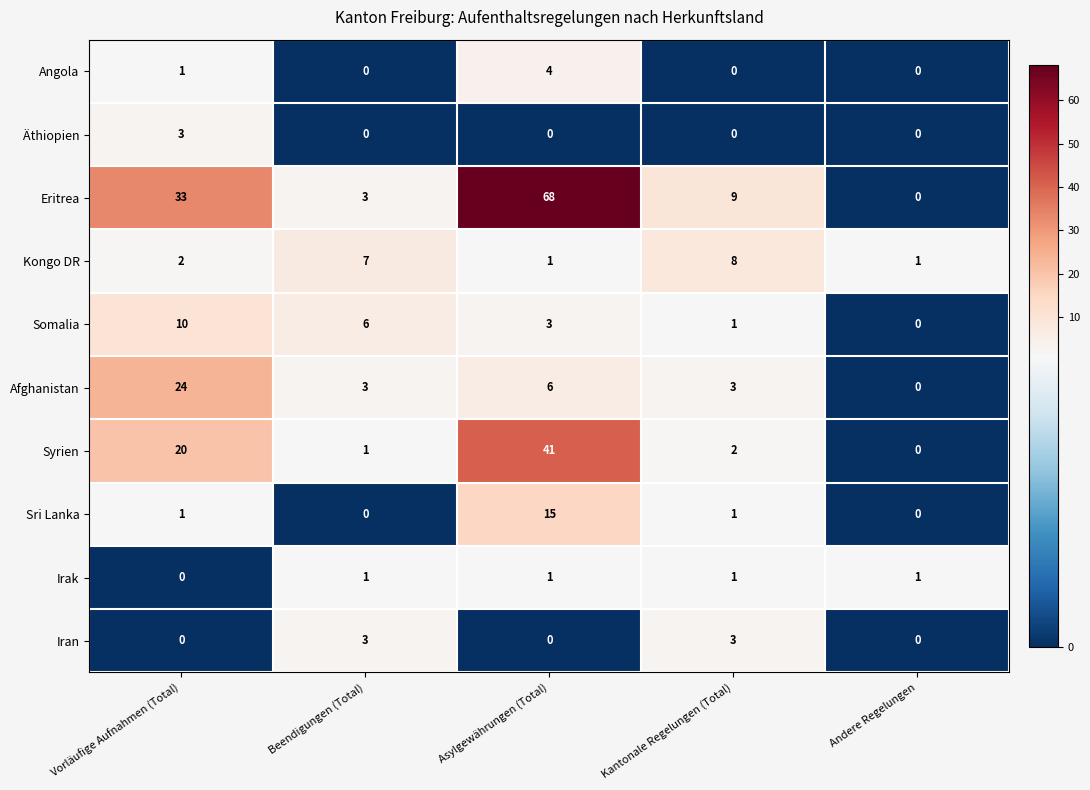

How many series are shown in this chart?

10